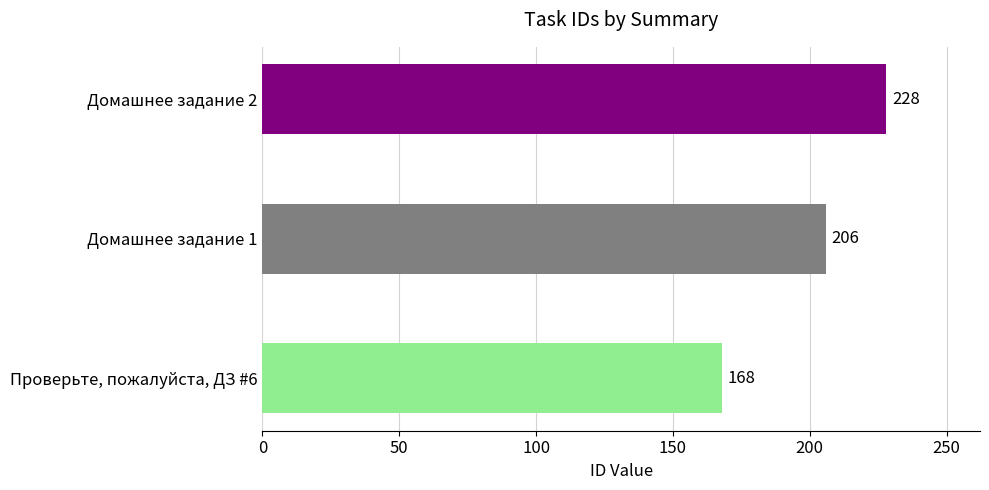

Reading top to bottom, list all the values displayed in this chart.

228	206	168